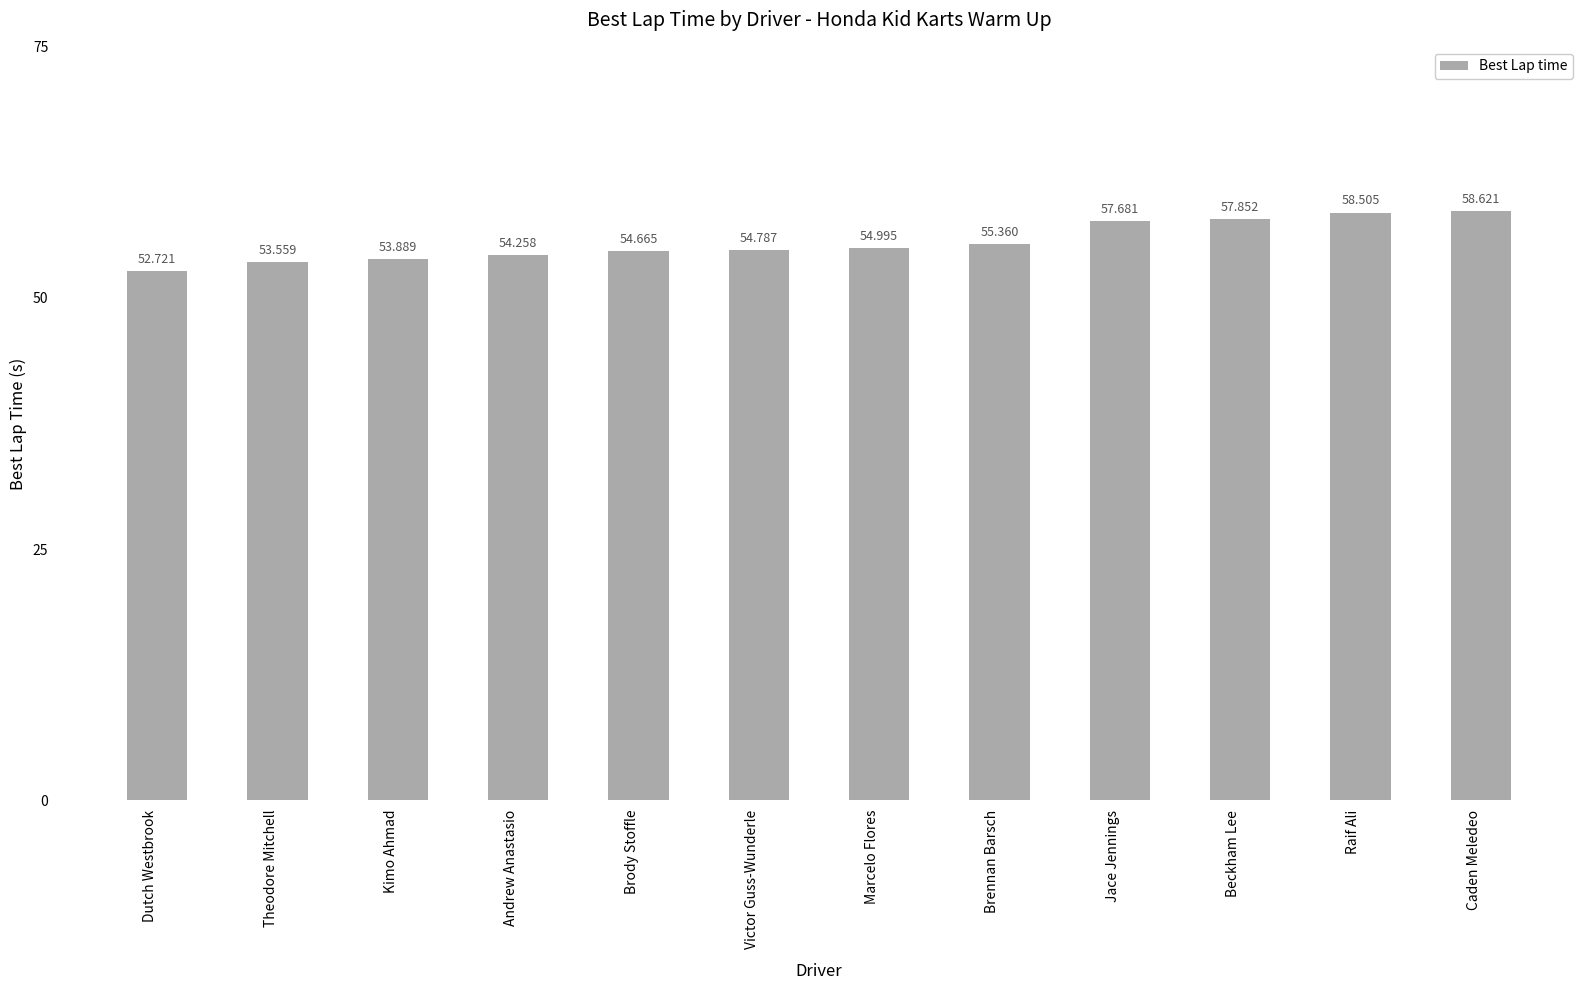

What is the maximum value shown in the chart?

58.6